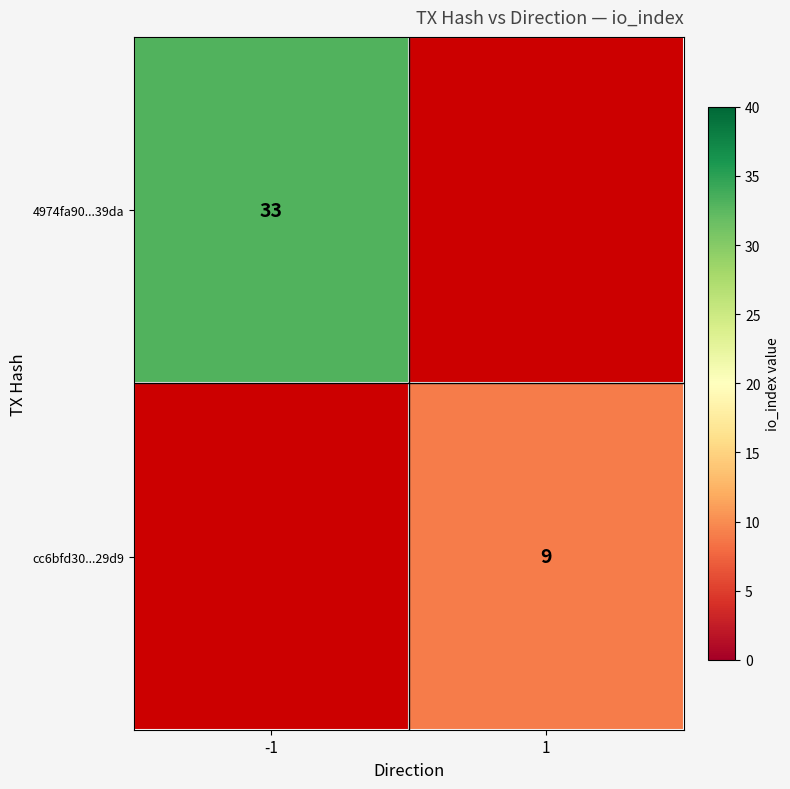

The value of cc6bfd30...29d9 at 1 is 6. True or false?

False